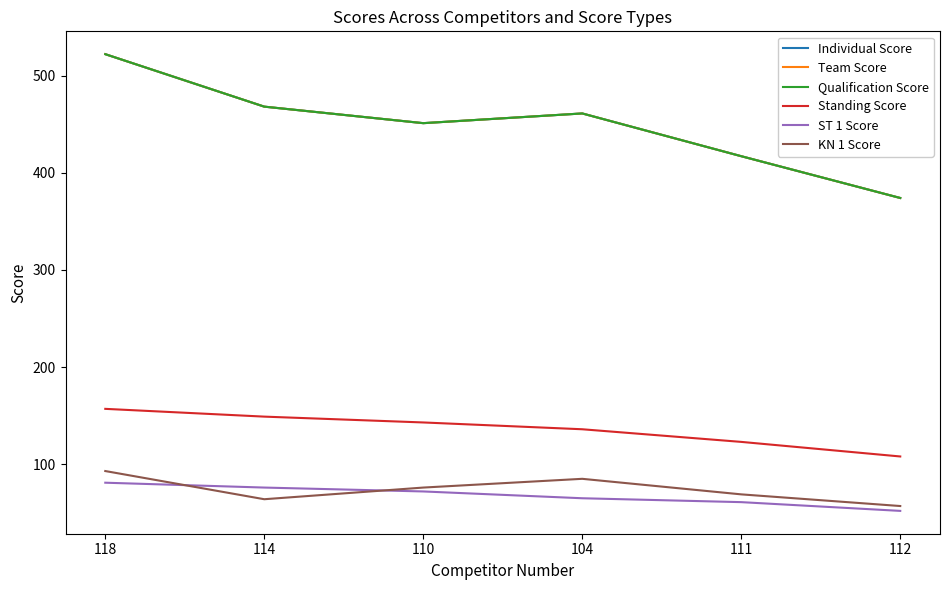

How many data points in KN 1 Score are above 76?

2